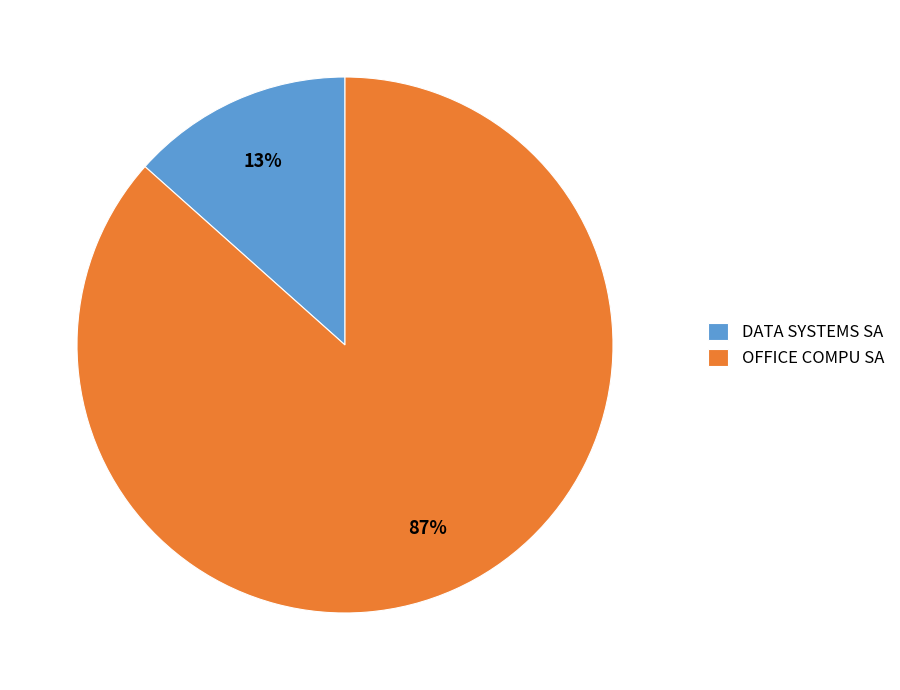

Count the number of slices in the pie.

2